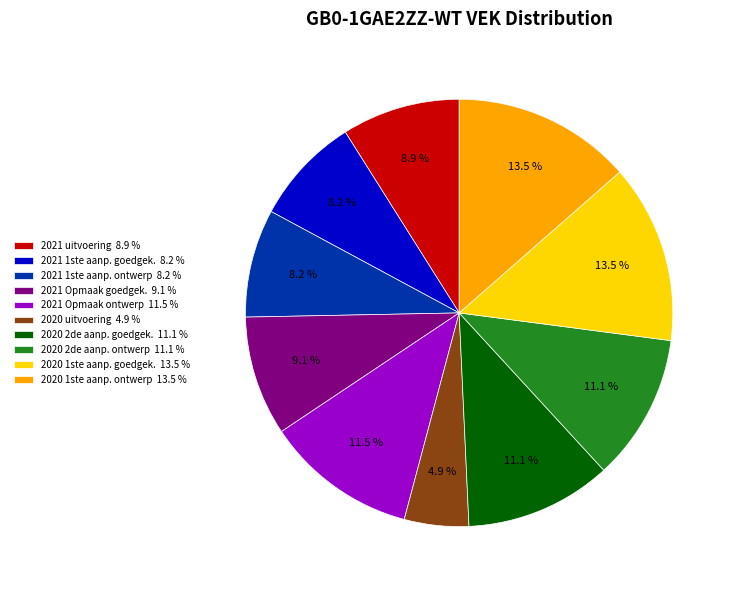

How many slices are in this pie chart?

10